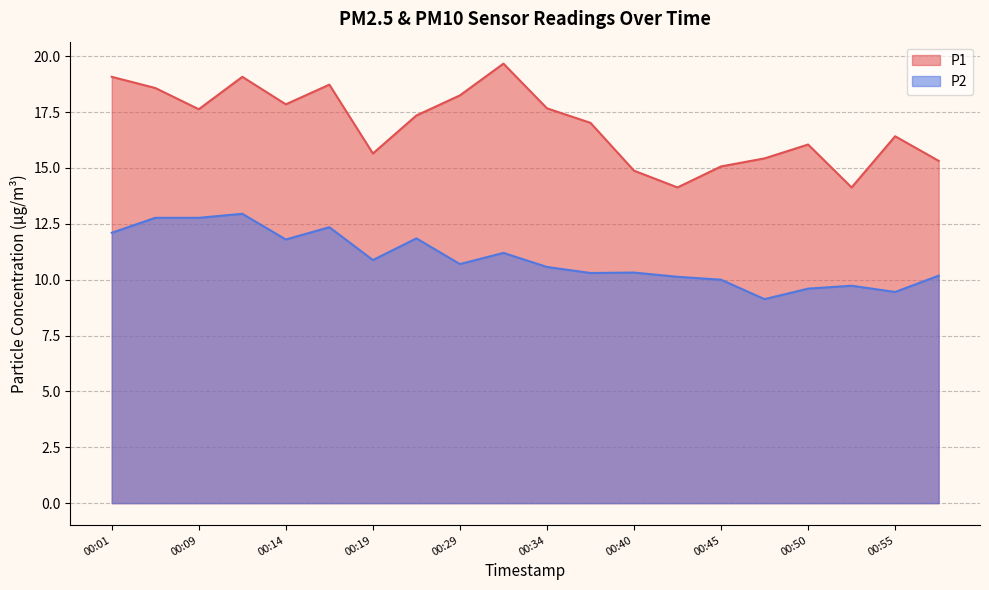

Reading right to left, transcribe all the data shown in this chart.

P1: 15.3	16.4	14.1	16.1	15.4	15.1	14.1	14.9	17.0	17.7	19.7	18.2	17.4	15.7	18.7	17.9	19.1	17.6	18.6	19.1
P2: 10.2	9.4	9.7	9.6	9.1	10.0	10.1	10.3	10.3	10.6	11.2	10.7	11.8	10.9	12.3	11.8	12.9	12.8	12.8	12.1